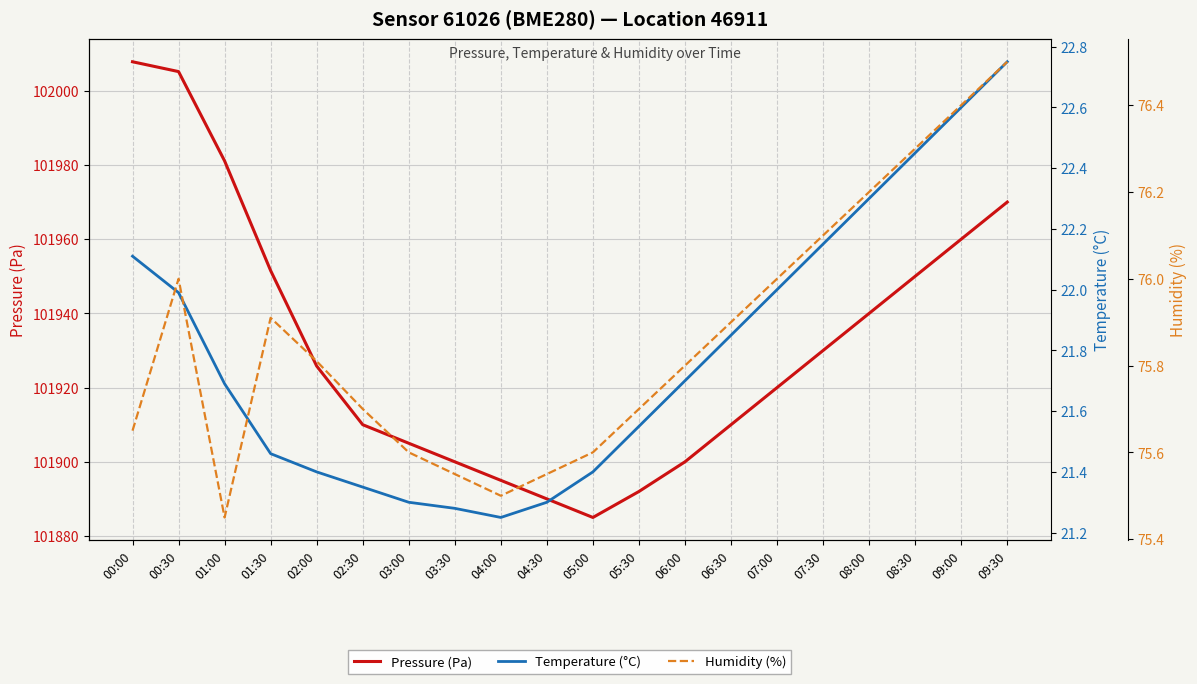

What is the difference between the maximum and minimum values in the Humidity (%) series?

1.0